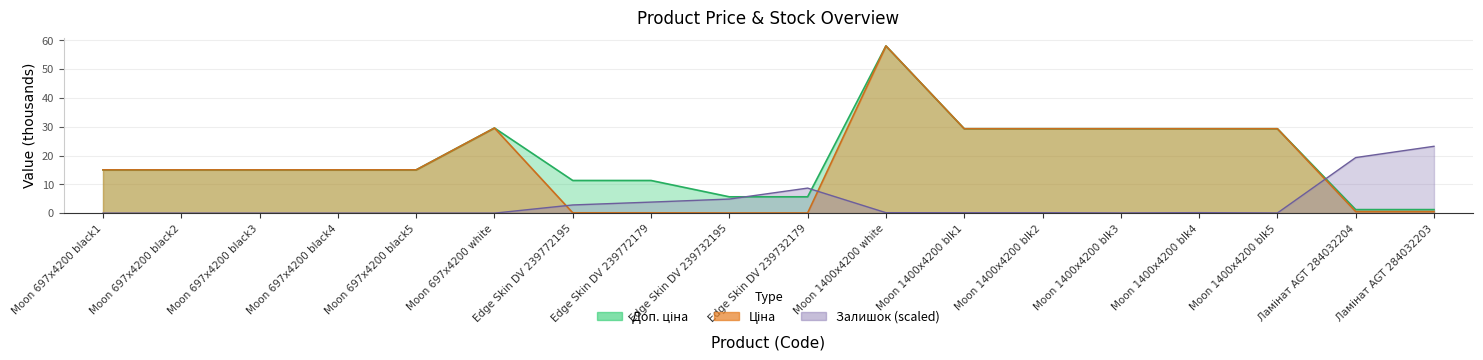

What is the difference between the Залишок values at Moon 1400x4200 blk3 and Moon 1400x4200 blk4?

0.1